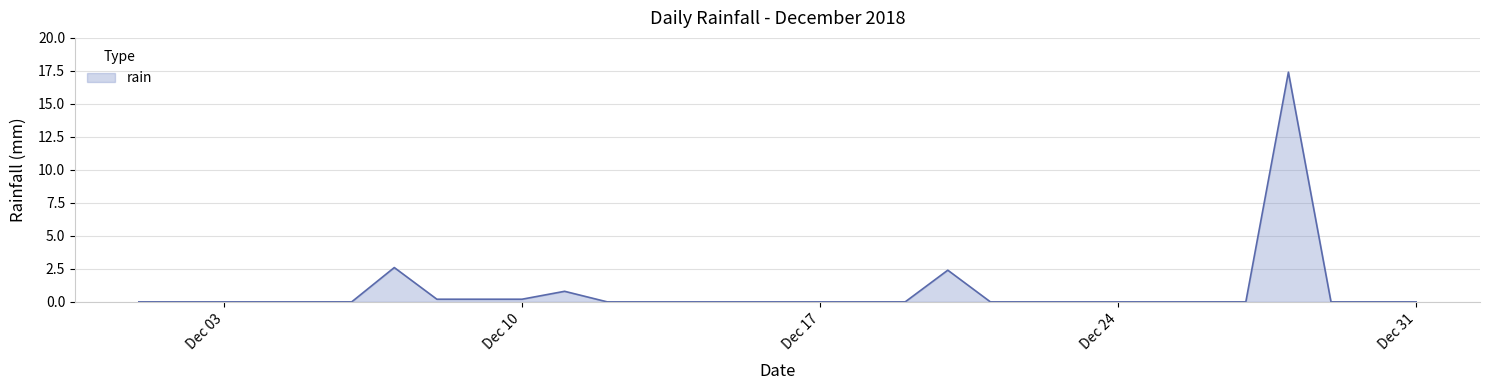

What is the difference between the maximum and minimum values?

17.4